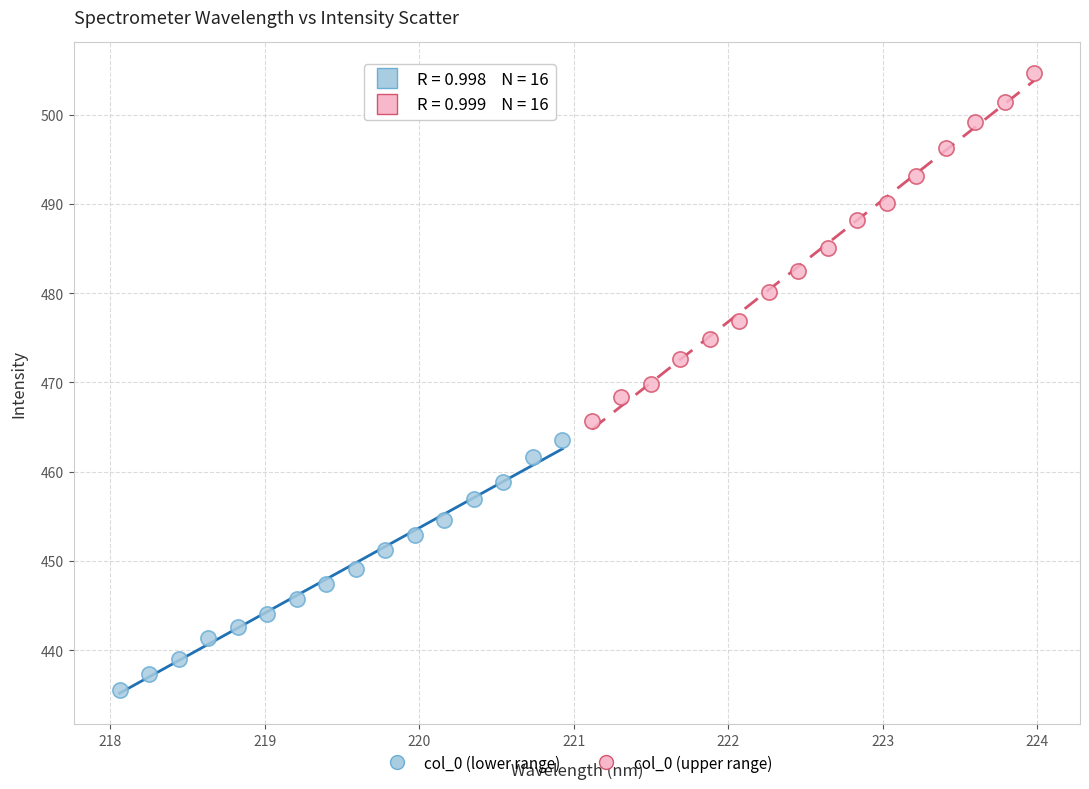

Which series reaches the minimum Y coordinate?

col_0 (lower range)